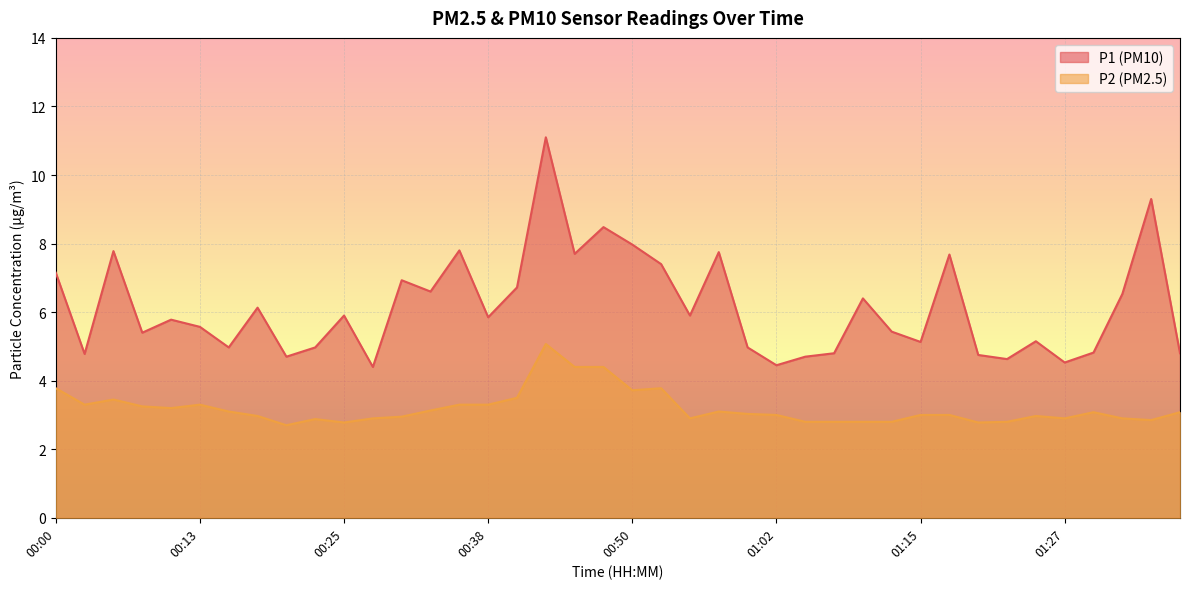

What is the sum of all P1 values?

245.8